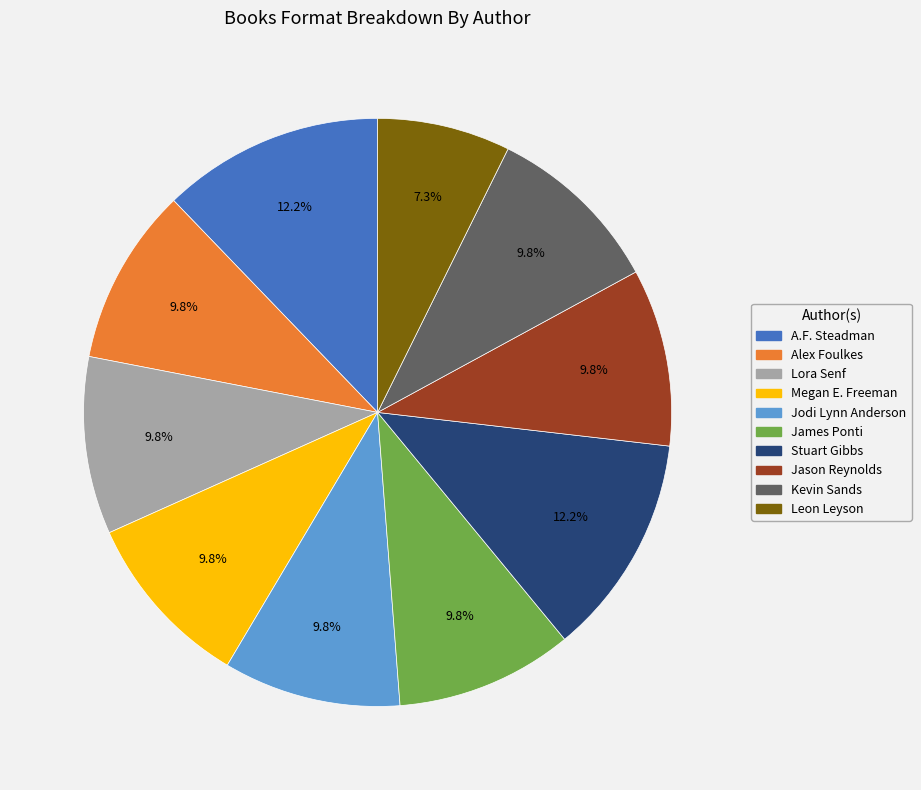

To the nearest percent, what is the average slice percentage?

10%